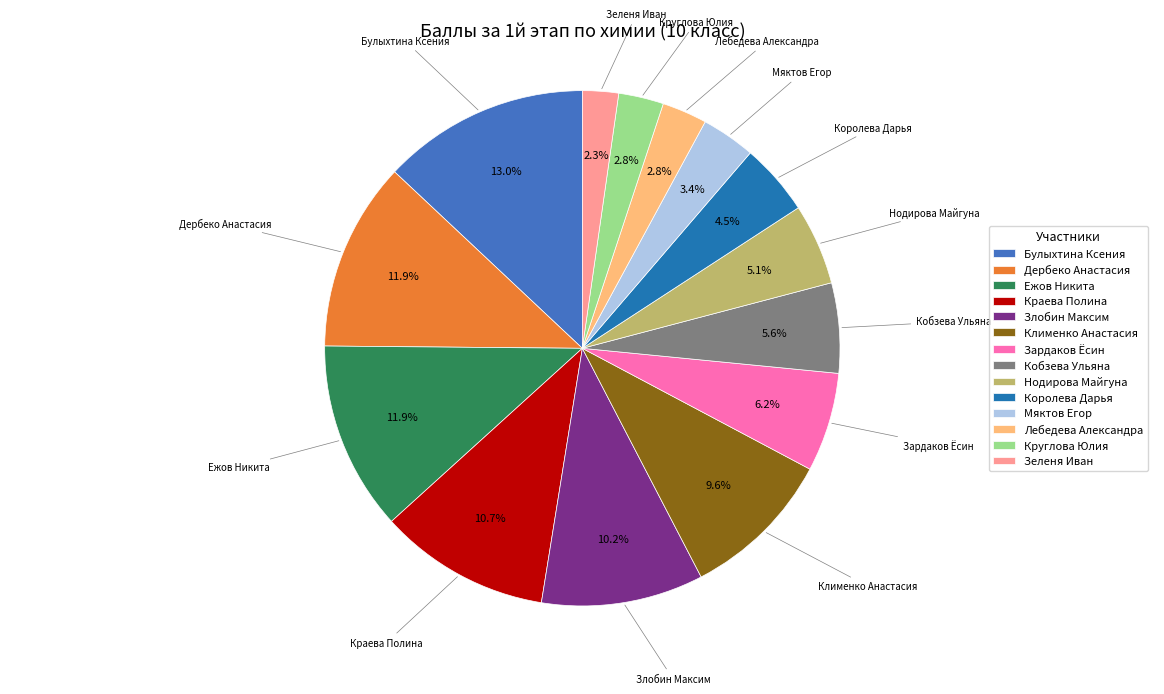

What percentage is the Ежов Никита slice, to the nearest percent?

12%